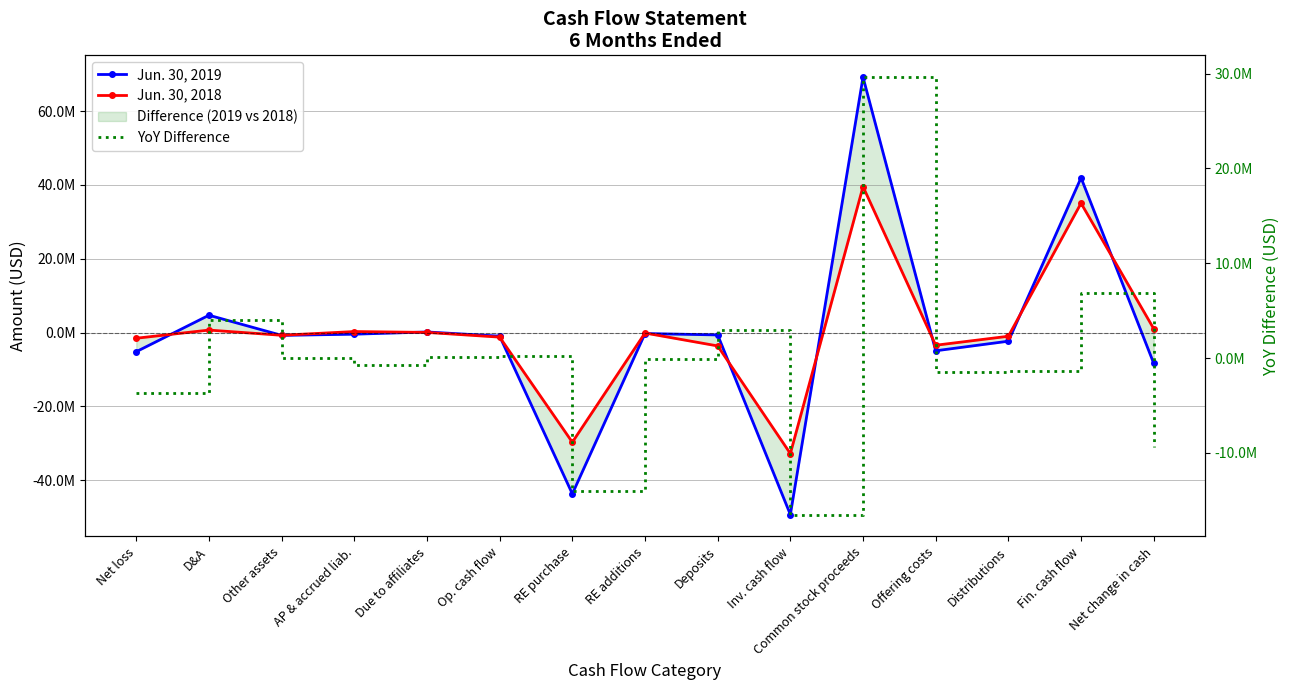

Reading right to left, extract all data points from this chart.

Jun. 30, 2019: -8318261	41924518	-2327777	-4921308	69162026	-49277439	-629597	-252151	-43665491	-965340	171933	-430795	-749166	4705977	-5168684
Jun. 30, 2018: 1048885	35034012	-989117	-3421958	39531145	-32759388	-3610313	-114281	-29684794	-1225739	51000	287635	-723600	684958	-1525732
YoY Difference: -9367146	6890506	-1338660	-1499350	29630881	-16518051	2980716	-137870	-13980697	260399	120933	-718430	-25566	4021019	-3642952